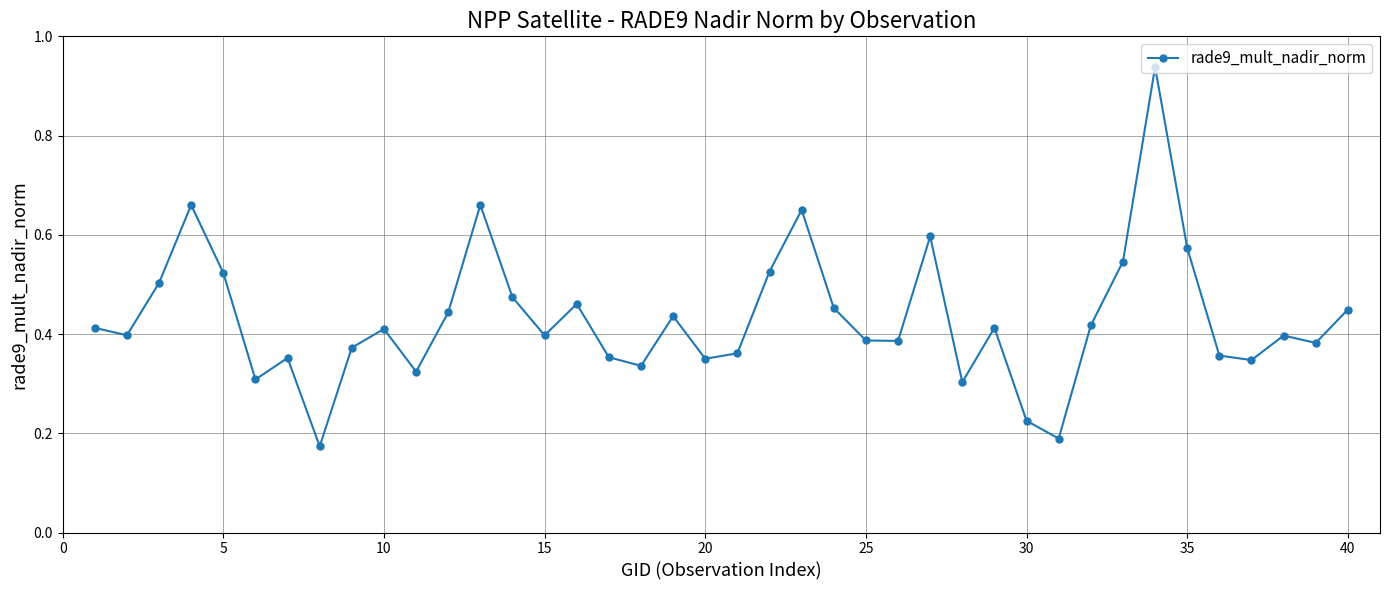

What is the difference between the maximum and minimum values?

0.8